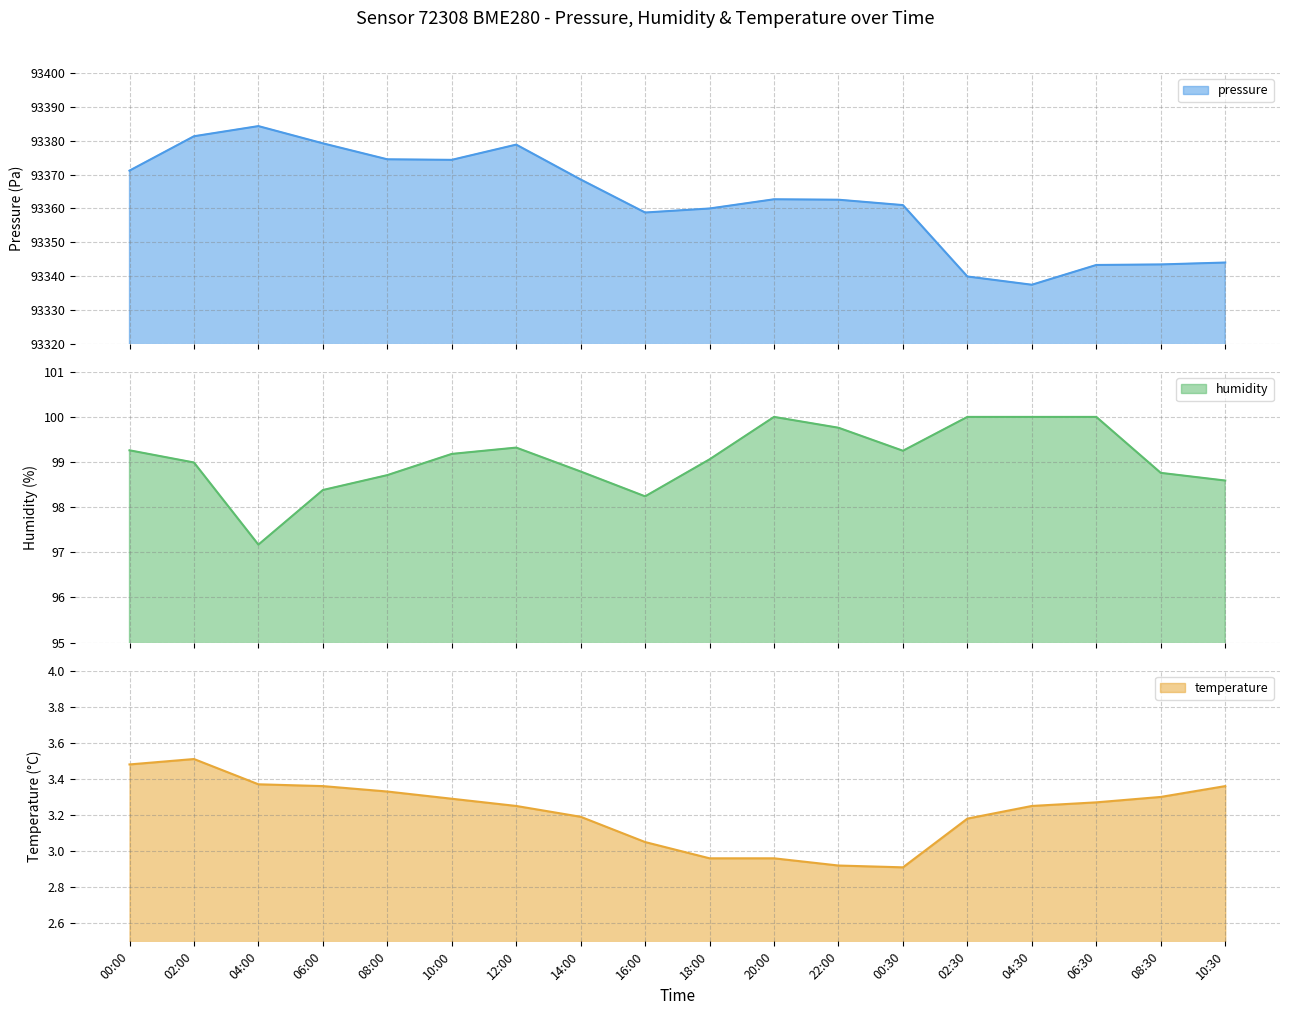

Count the number of categories in the chart.

18